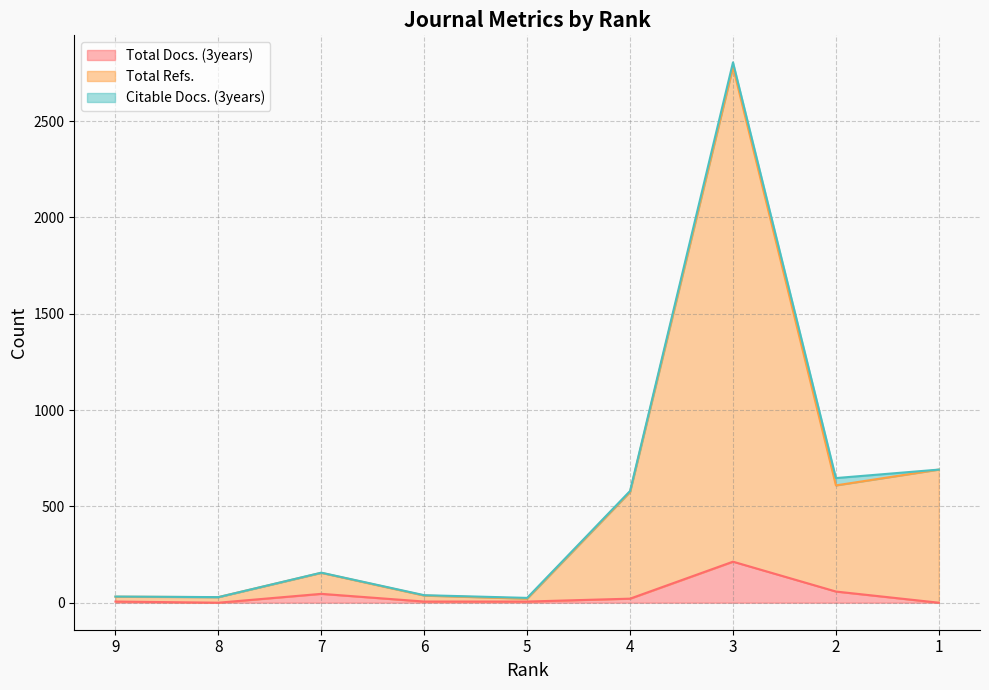

What is the difference between the second highest and minimum values in the Total Refs. series?

670